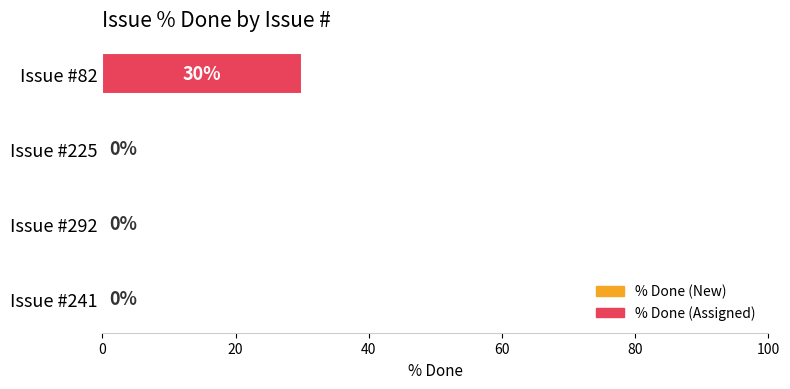

How many data points does each series have?

4